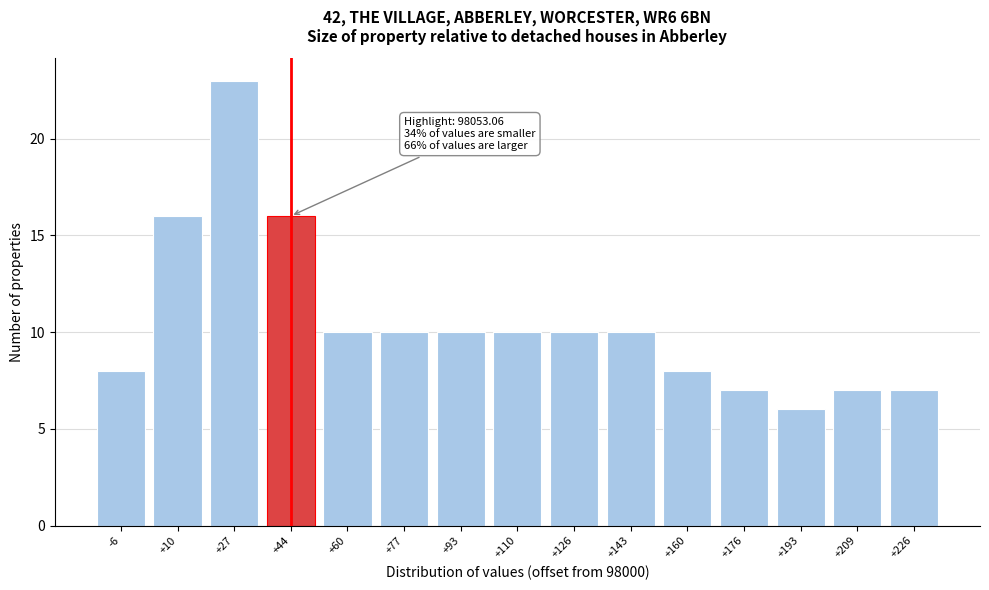

Reading left to right, what are all the values shown in this chart?

-6=8	+10=16	+27=23	+44=16	+60=10	+77=10	+93=10	+110=10	+126=10	+143=10	+160=8	+176=7	+193=6	+209=7	+226=7